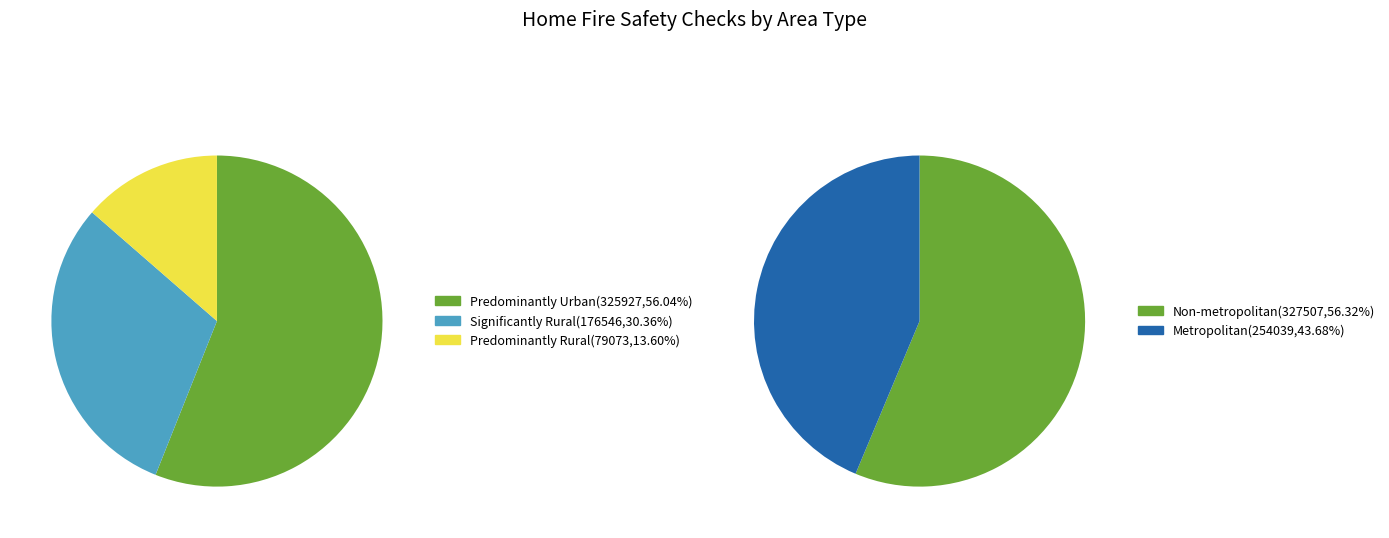

The Predominantly Urban slice represents 34% of the pie. True or false?

False